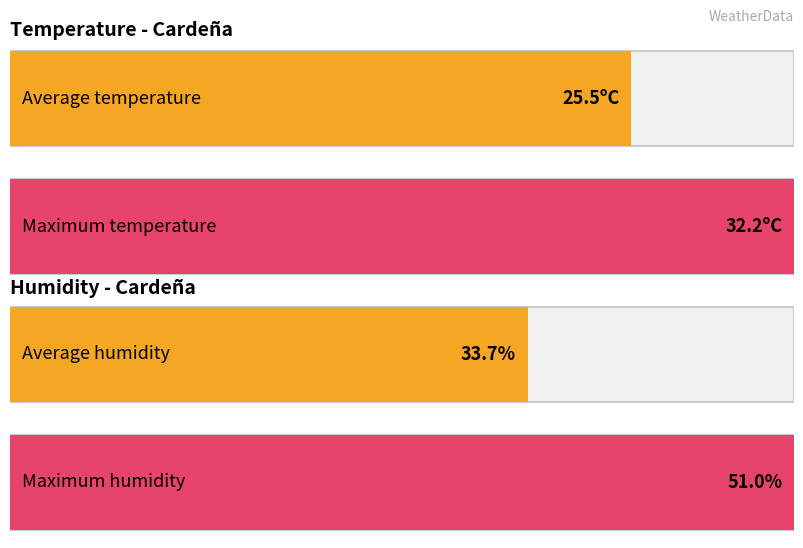

What is the maximum value shown in the chart?

51.0